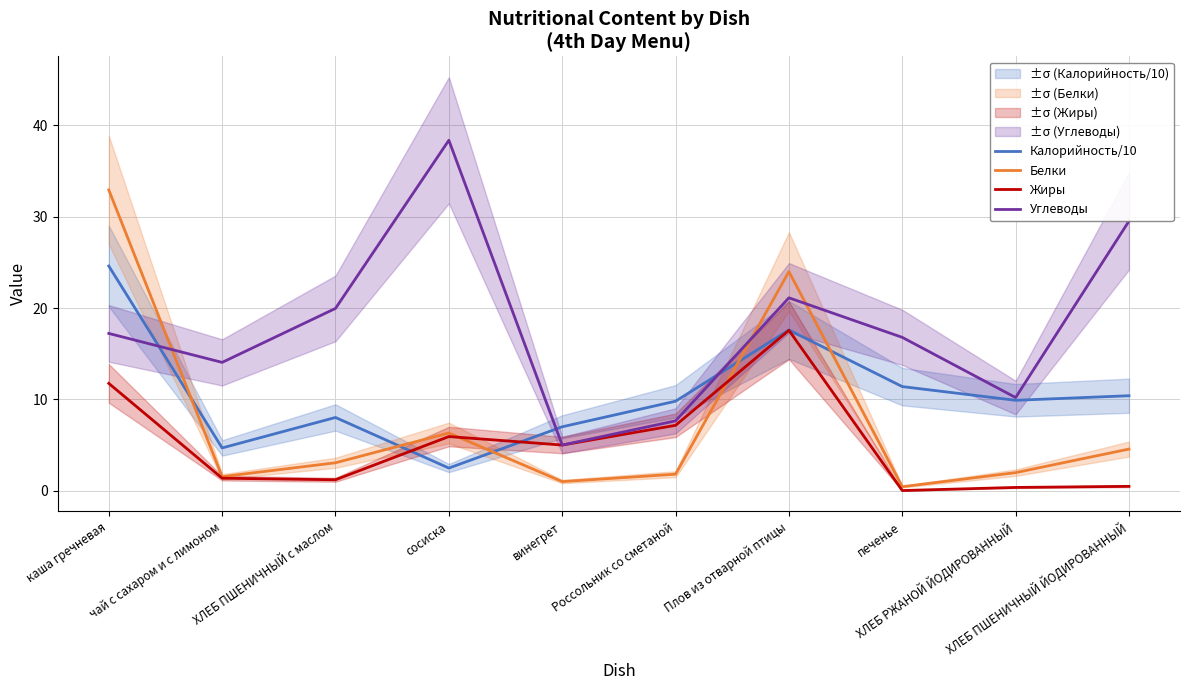

What is the spread (max minus min) of values at чай с сахаром и с лимоном?

12.7